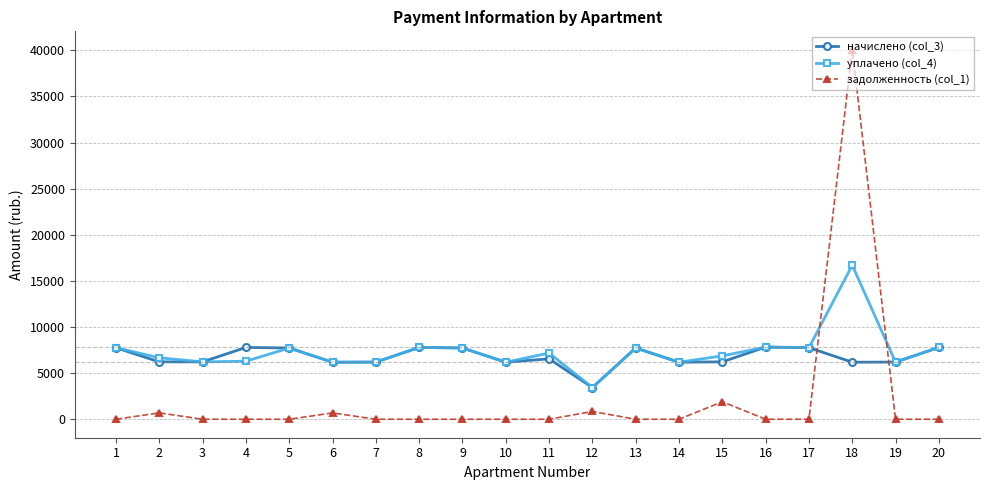

At how many categories does at least one series exceed 35881?

1